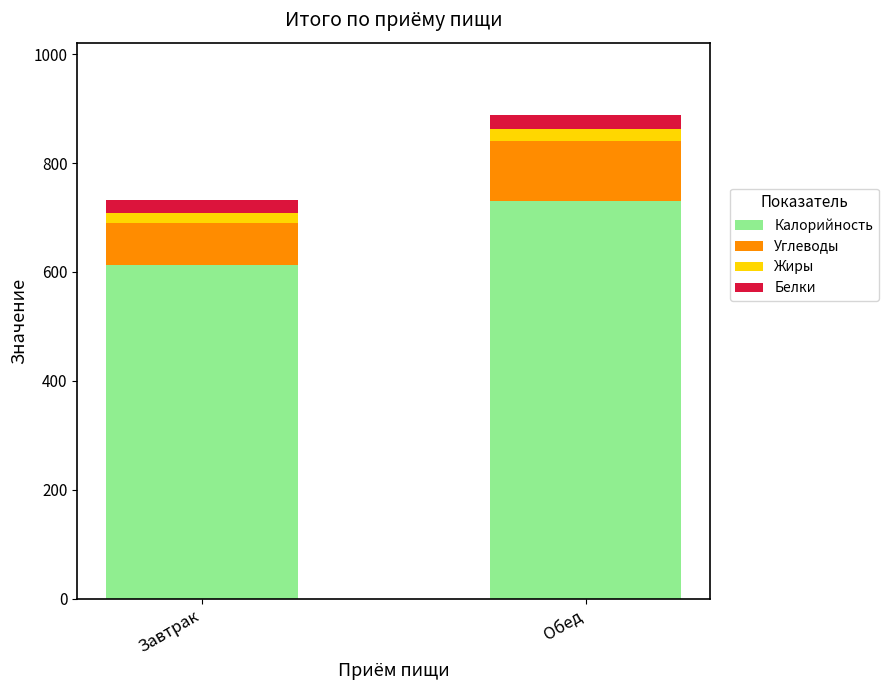

Which category has the highest value in the Калорийность series?

Обед